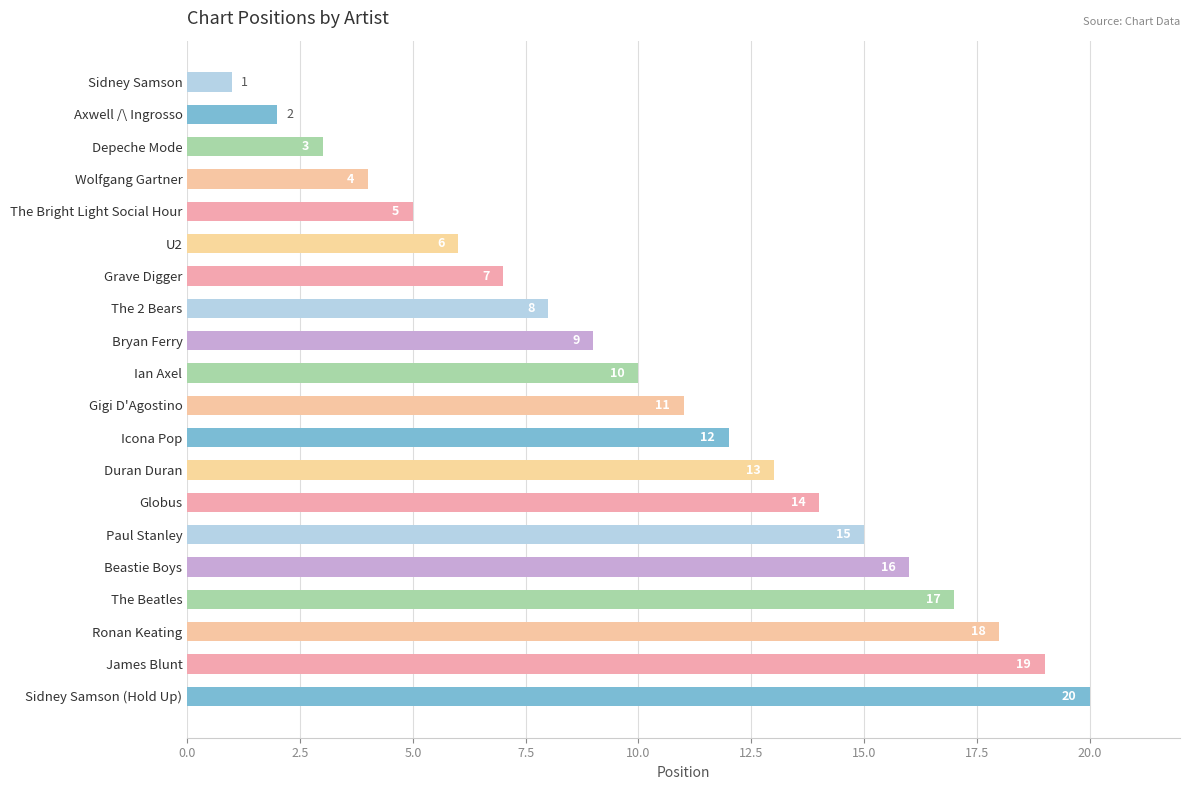

Rank the categories by value from lowest to highest.

Sidney Samson, Axwell /\ Ingrosso, Depeche Mode, Wolfgang Gartner, The Bright Light Social Hour, U2, Grave Digger, The 2 Bears, Bryan Ferry, Ian Axel, Gigi D'Agostino, Icona Pop, Duran Duran, Globus, Paul Stanley, Beastie Boys, The Beatles, Ronan Keating, James Blunt, Sidney Samson (Hold Up)